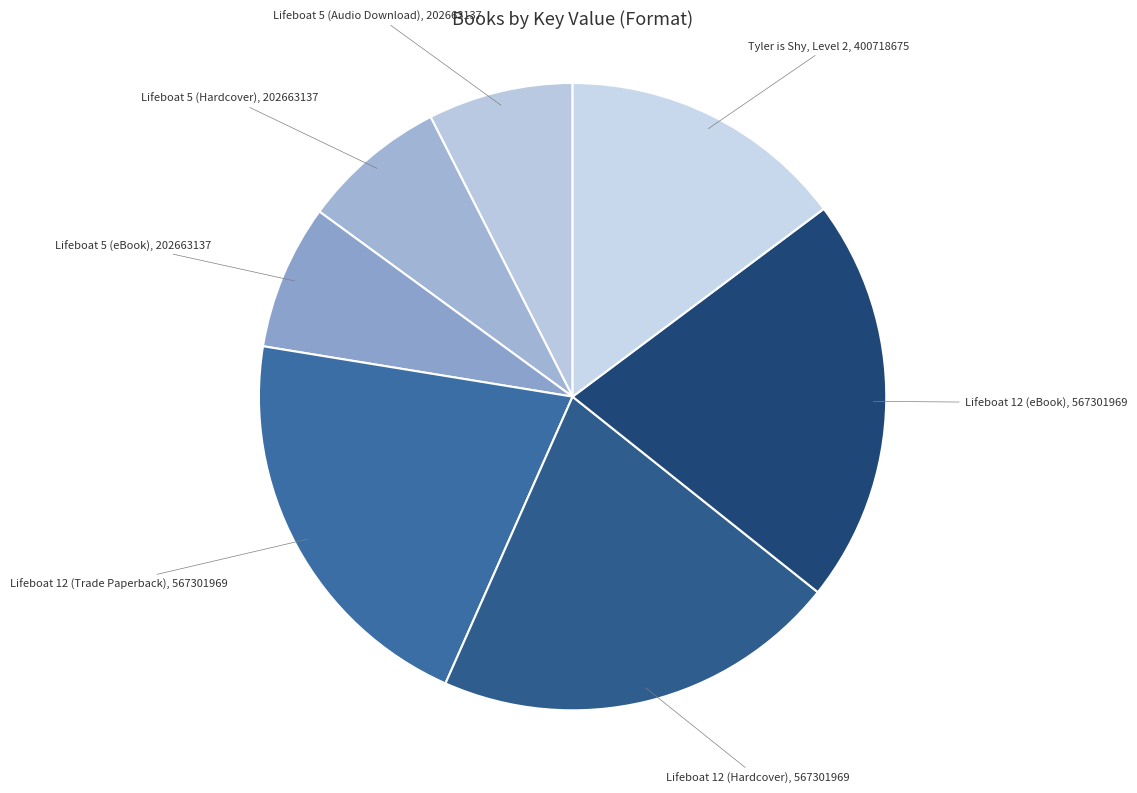

Approximately how many times larger is the value at Tyler is Shy, Level 2 compared to Lifeboat 12 (eBook)?

0.7